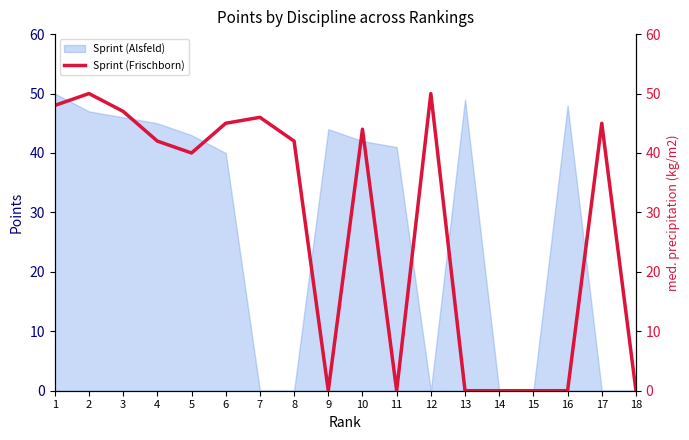

Reading right to left, extract all data points from this chart.

18=0	17=45	16=0	15=0	14=0	13=0	12=50	11=0	10=44	9=0	8=42	7=46	6=45	5=40	4=42	3=47	2=50	1=48